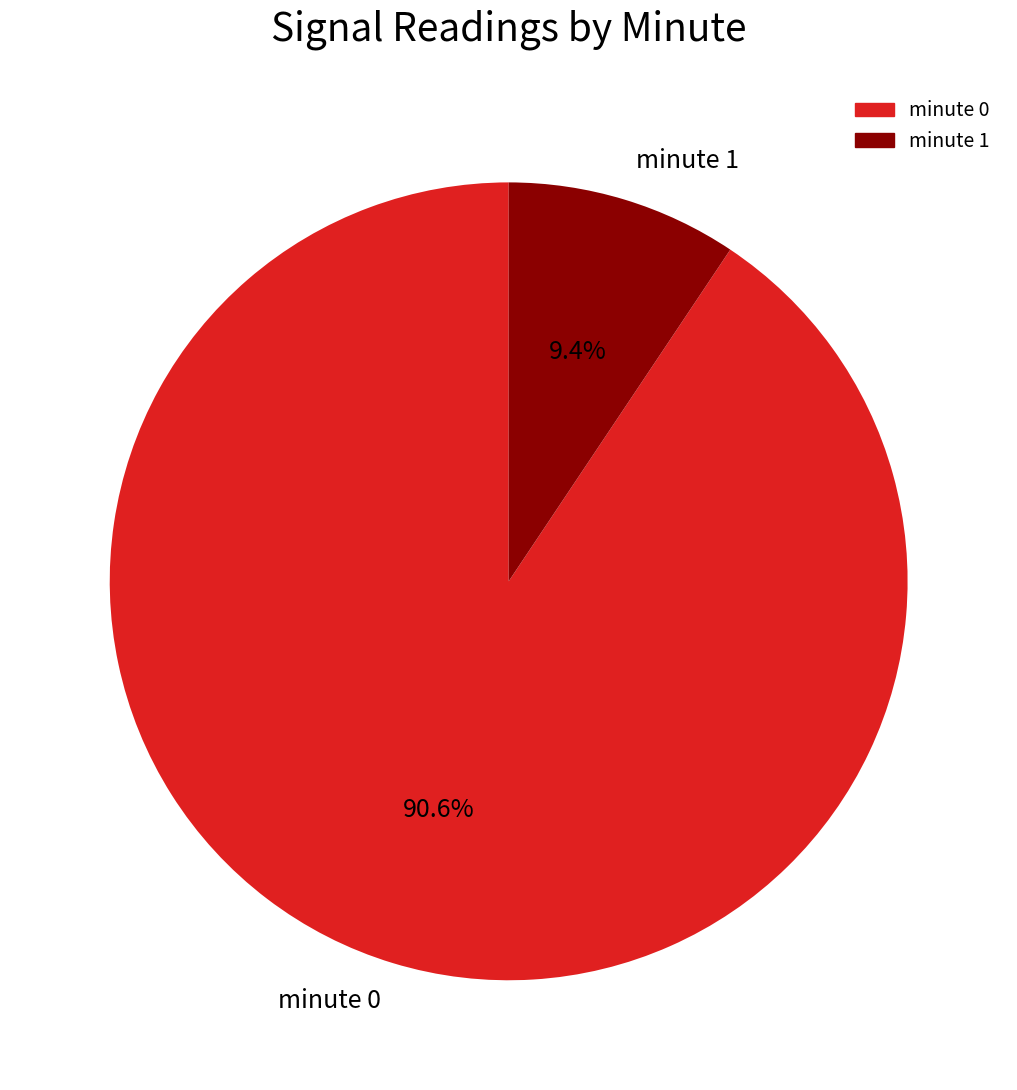

Is the sum of minute 0 and minute 1 greater than half?

Yes